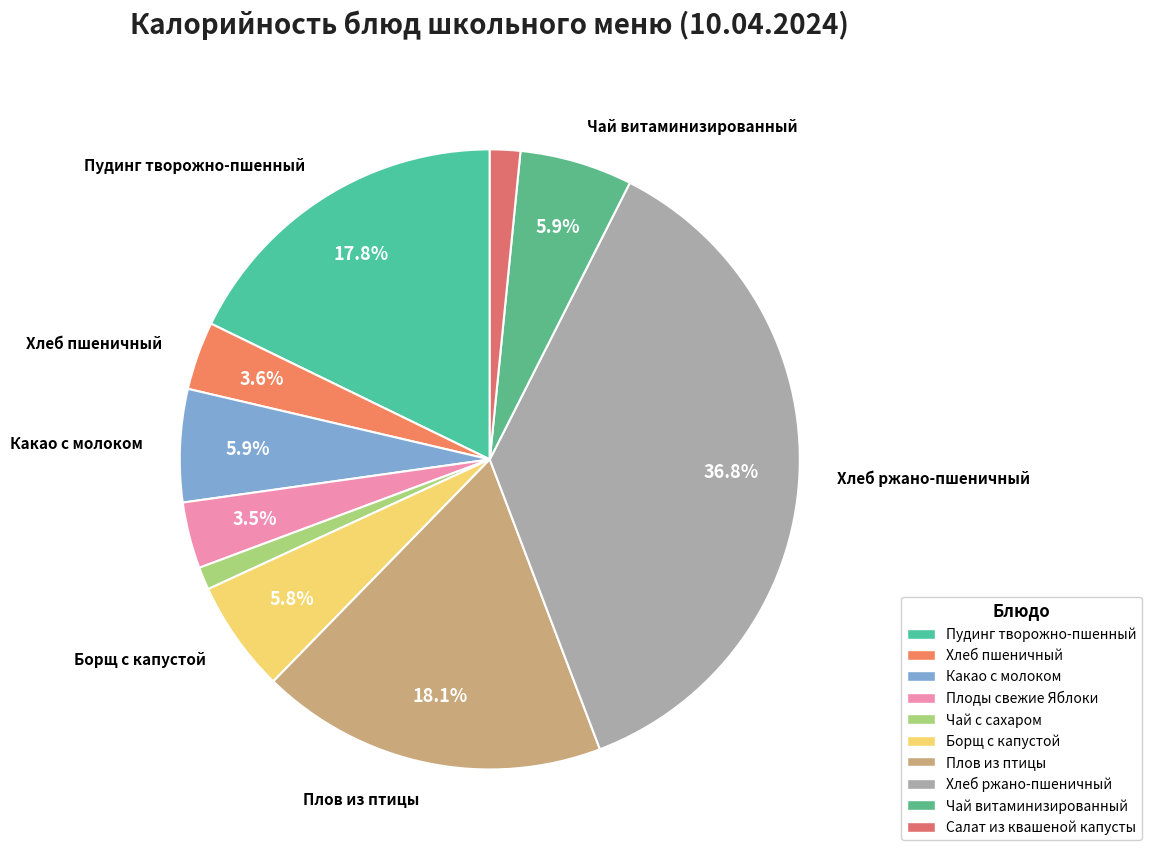

To the nearest percent, what percentage of the pie is Чай с сахаром?

1%